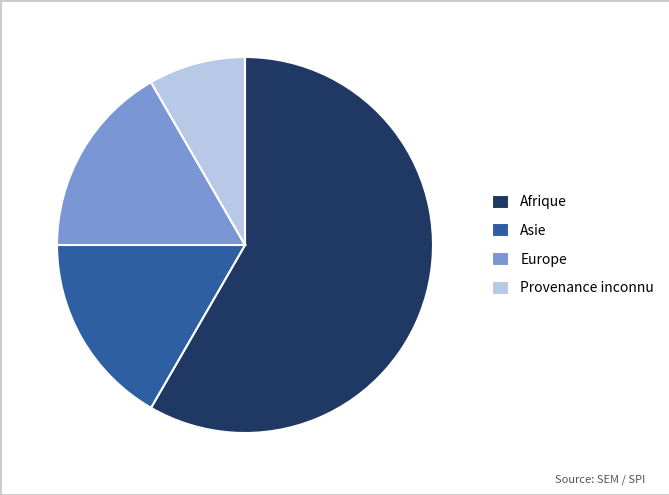

How many segments does this pie chart have?

4